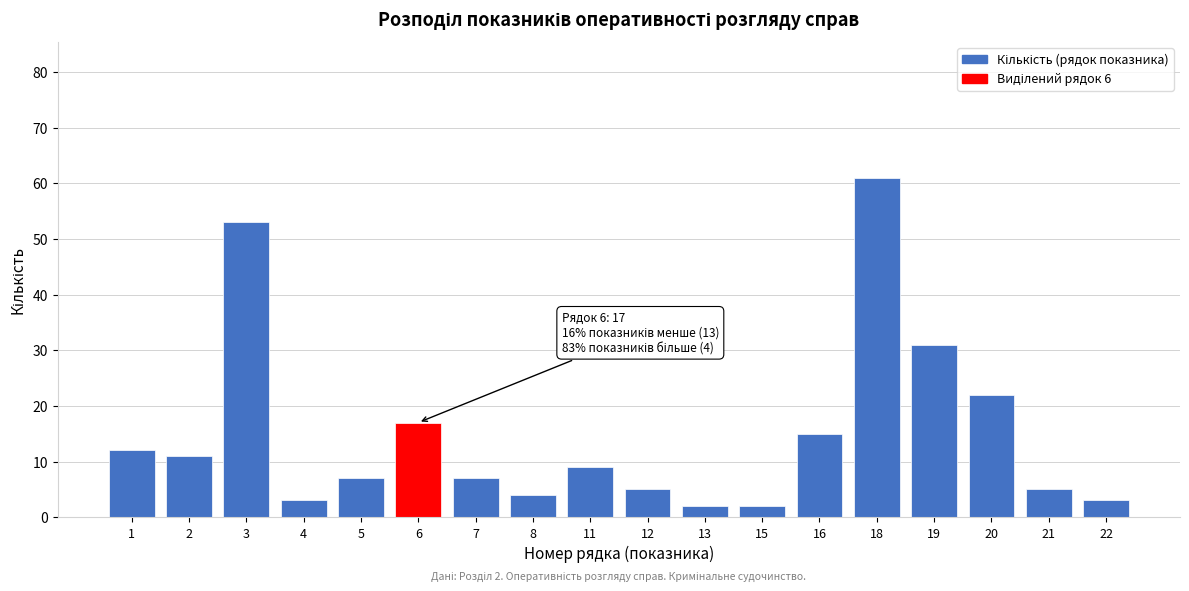

Reading right to left, transcribe all the data shown in this chart.

22=3	21=5	20=22	19=31	18=61	16=15	15=2	13=2	12=5	11=9	8=4	7=7	6=17	5=7	4=3	3=53	2=11	1=12